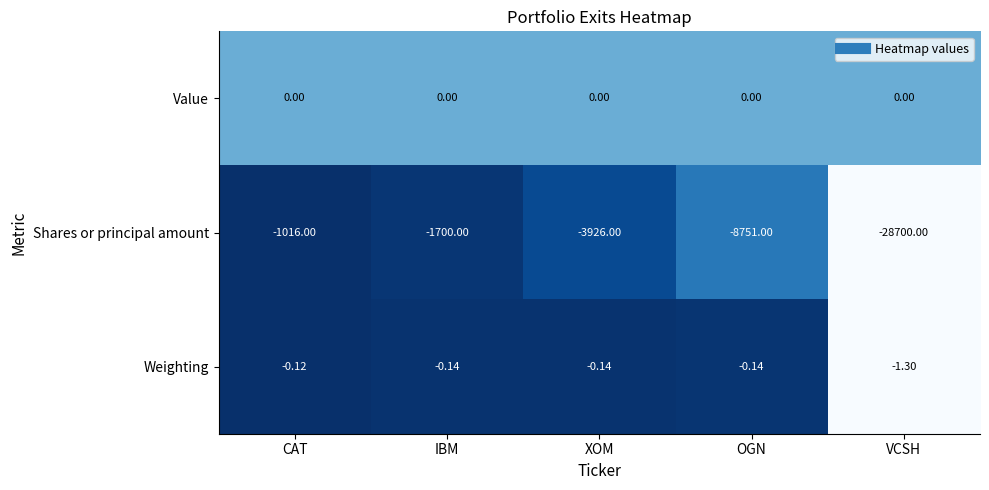

At which label does Weighting reach its minimum?

VCSH